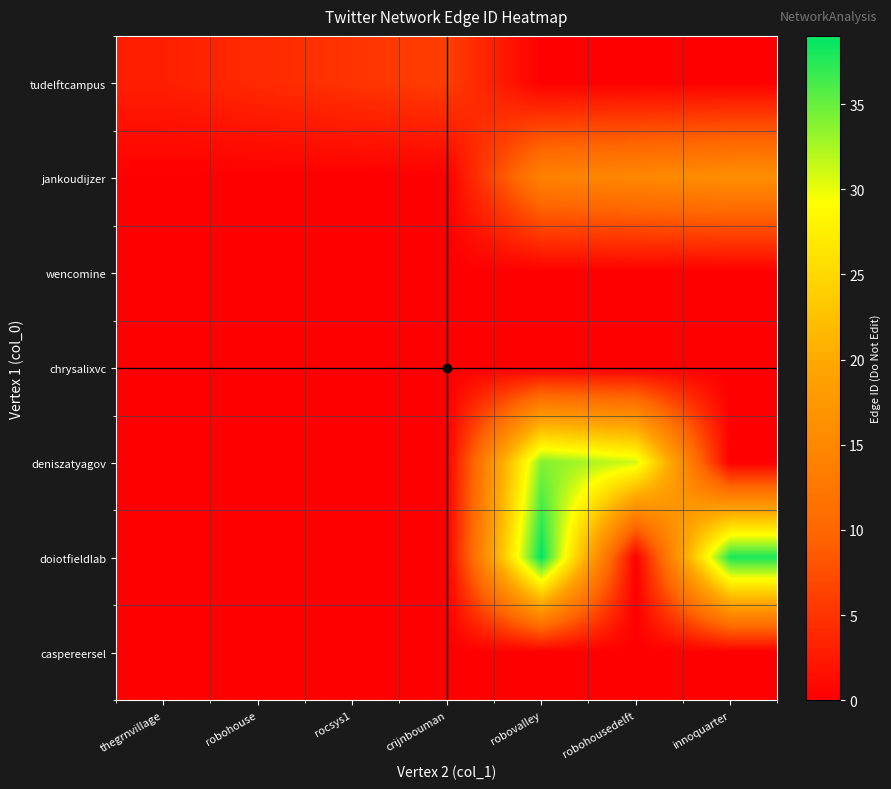

At how many categories does at least one series exceed 18?

3